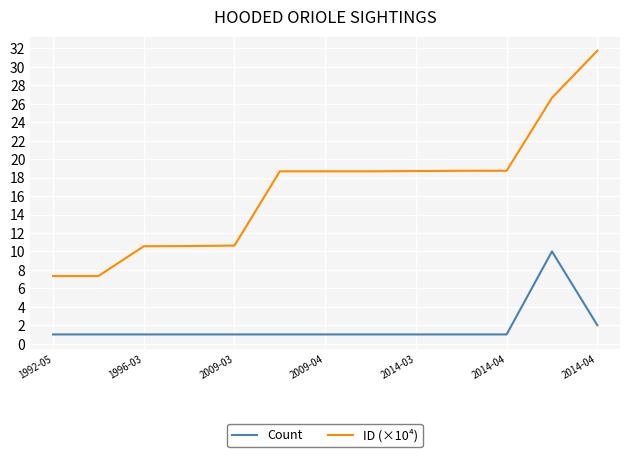

Which series has the largest range (max minus min)?

ID (×10⁴)